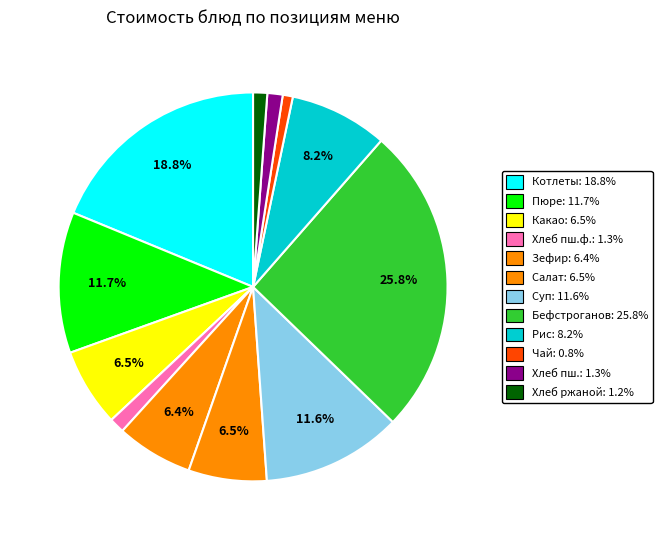

How many segments does this pie chart have?

12